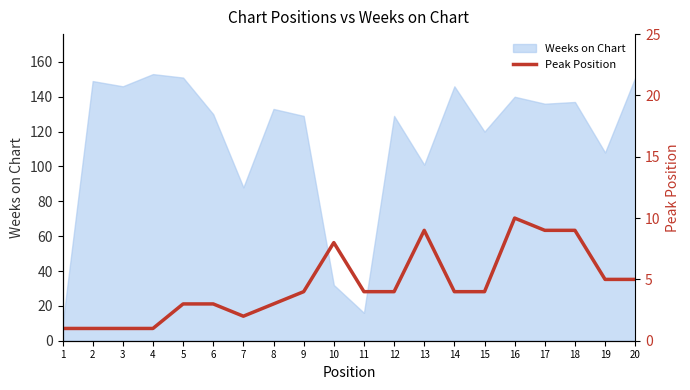

What is the difference between the maximum and minimum values?

9